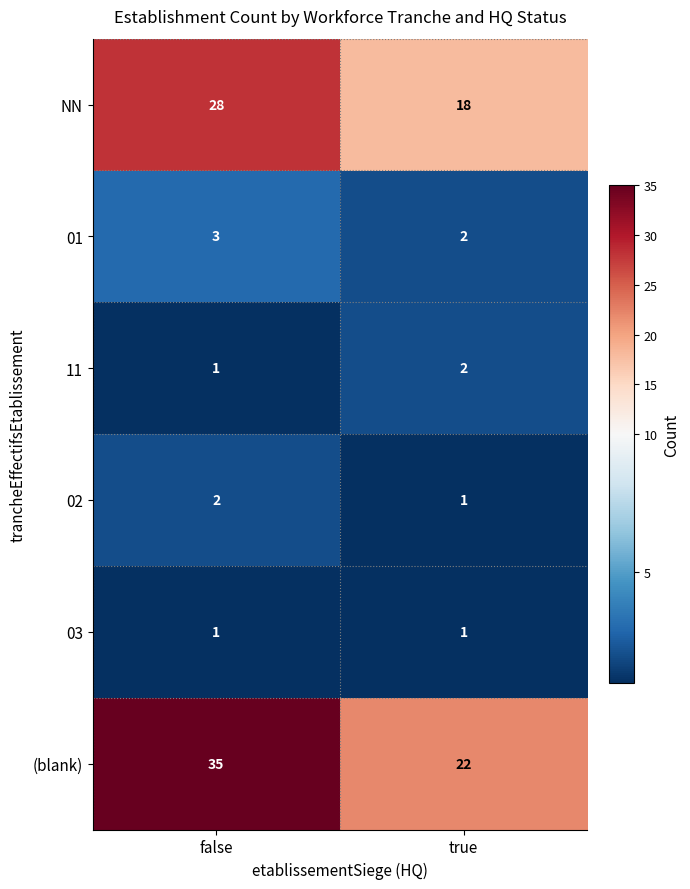

Which category has the lowest value in the (blank) series?

true